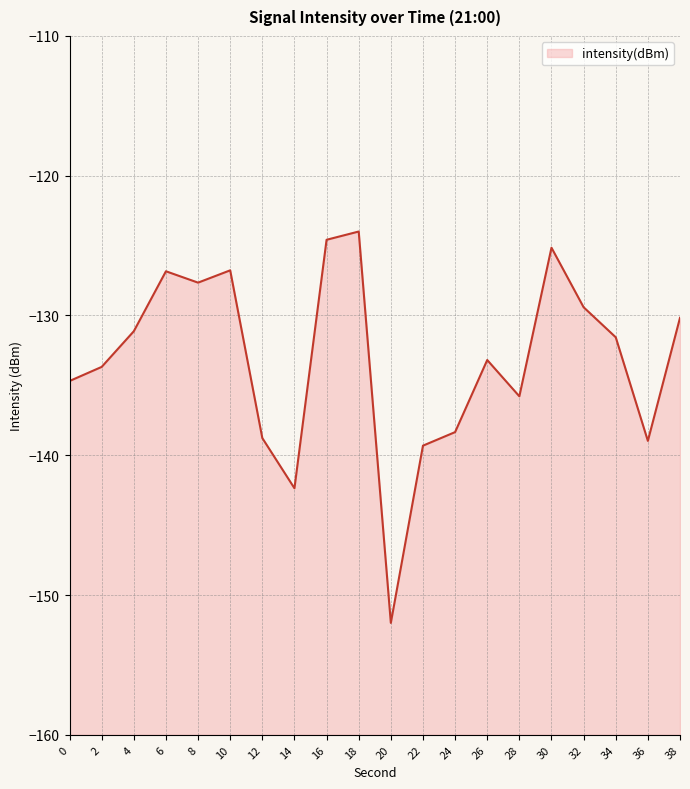

How many data points does each series have?

20